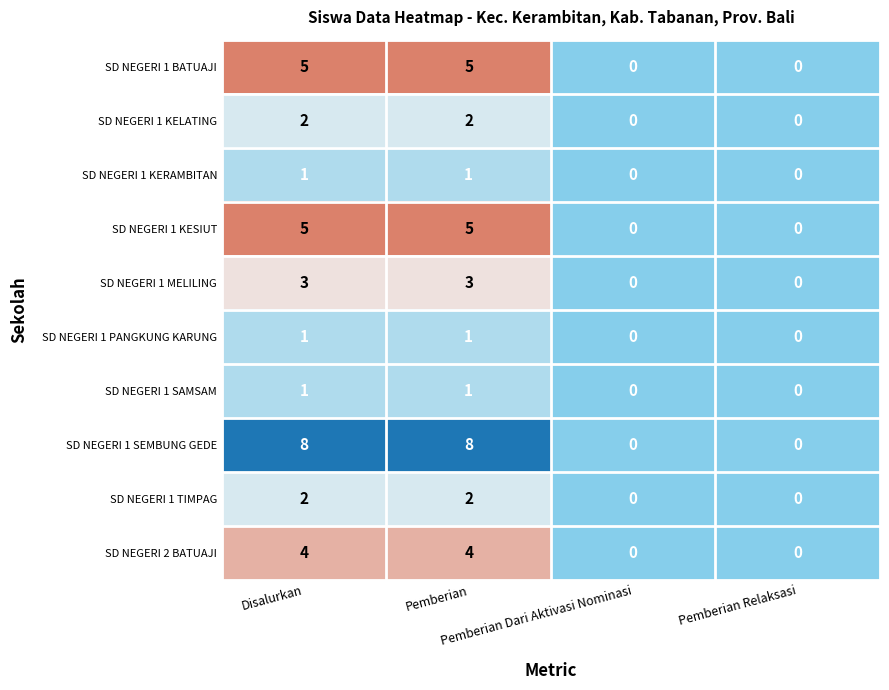

Which series has the largest total across all categories?

SD NEGERI 1 SEMBUNG GEDE